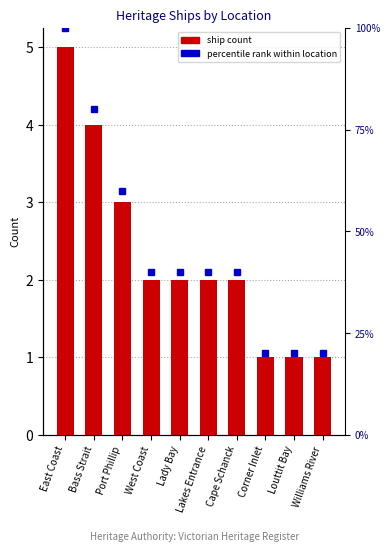

Reading left to right, what are all the values shown in this chart?

Ship Count: 5	4	3	2	2	2	2	1	1	1
percentile rank within location: 5	4	3	2	2	2	2	1	1	1